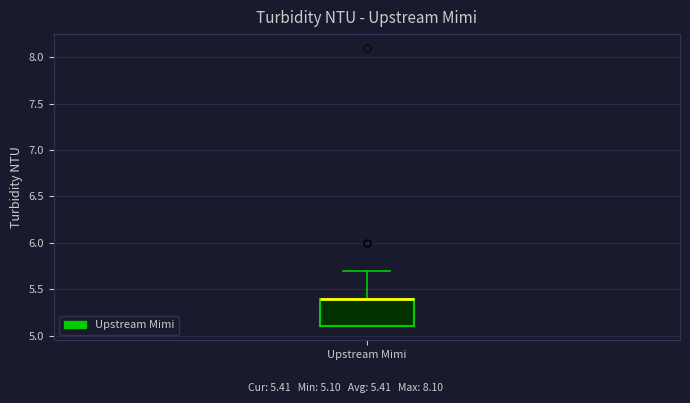

Read this box plot against the y-axis: the position of the median line, the range covered by the box, and the ends of both whiskers. The values are not printed on the chart, so give them approximately, as read against the axis.

median 5.4 (drawn on the box's upper edge), box 5.1 to 5.4, whiskers 5.1 to 5.7